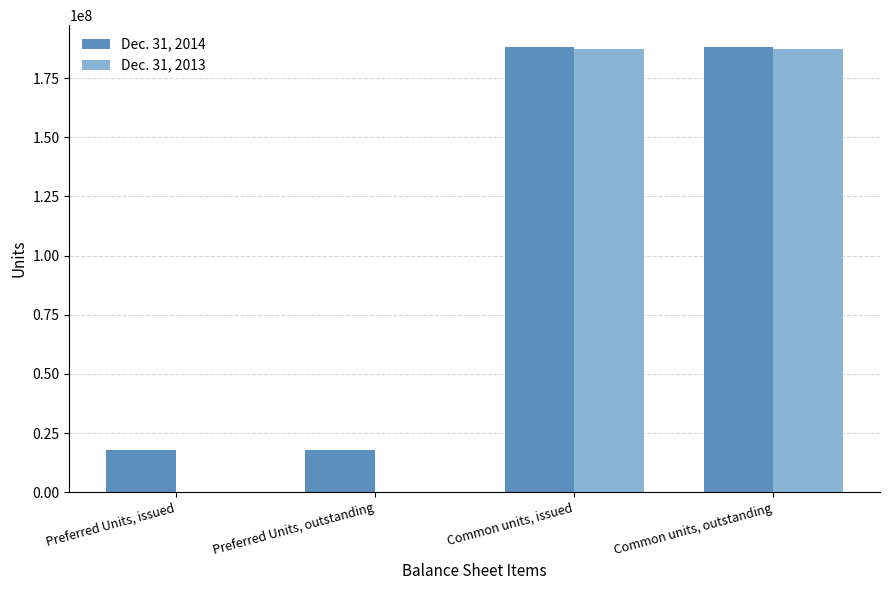

Which series changed the most between Preferred Units, outstanding and Common units, outstanding?

Dec. 31, 2013